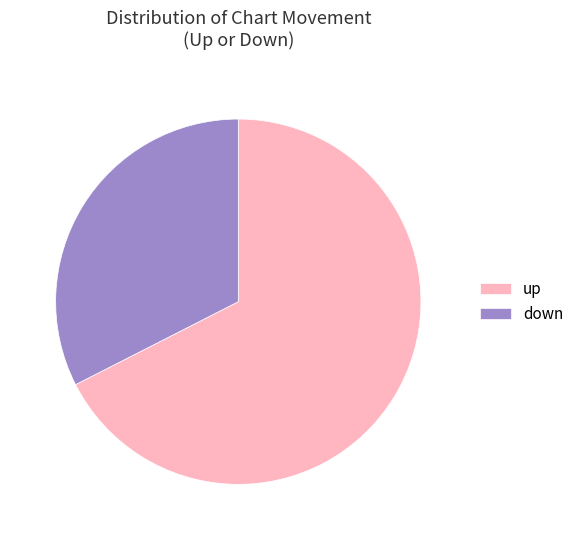

True or false: up accounts for 62% of the total.

False